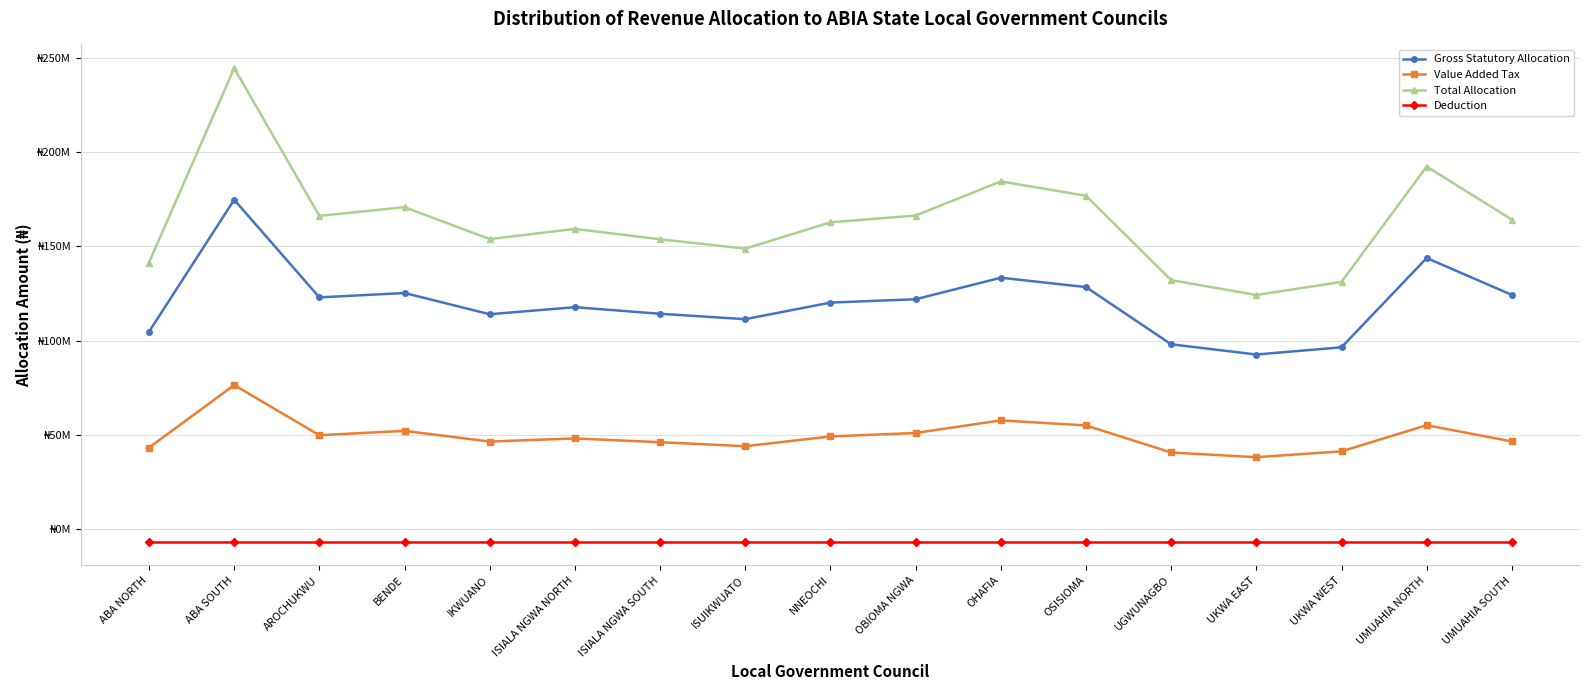

Is this an area chart (filled region under the line)?

No